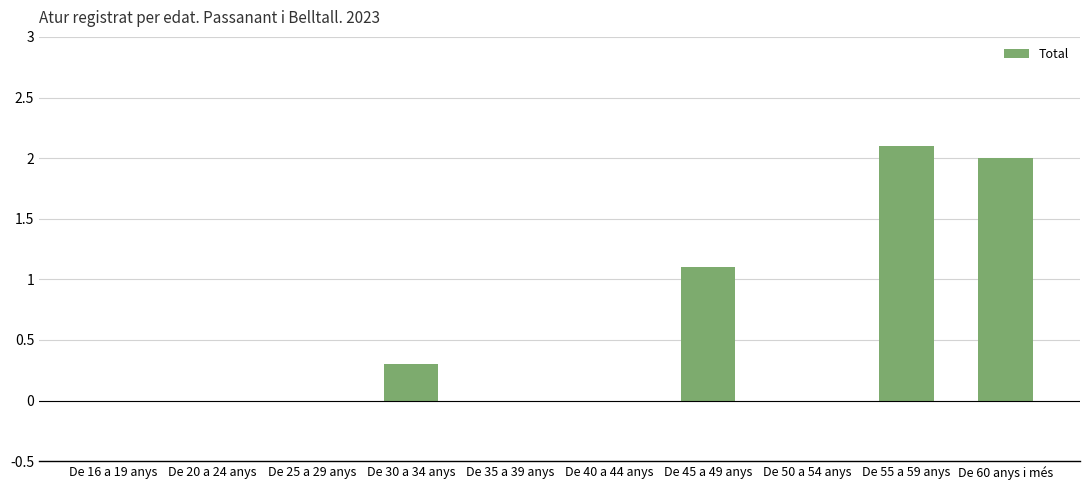

Between De 55 a 59 anys and De 16 a 19 anys, which is larger?

De 55 a 59 anys